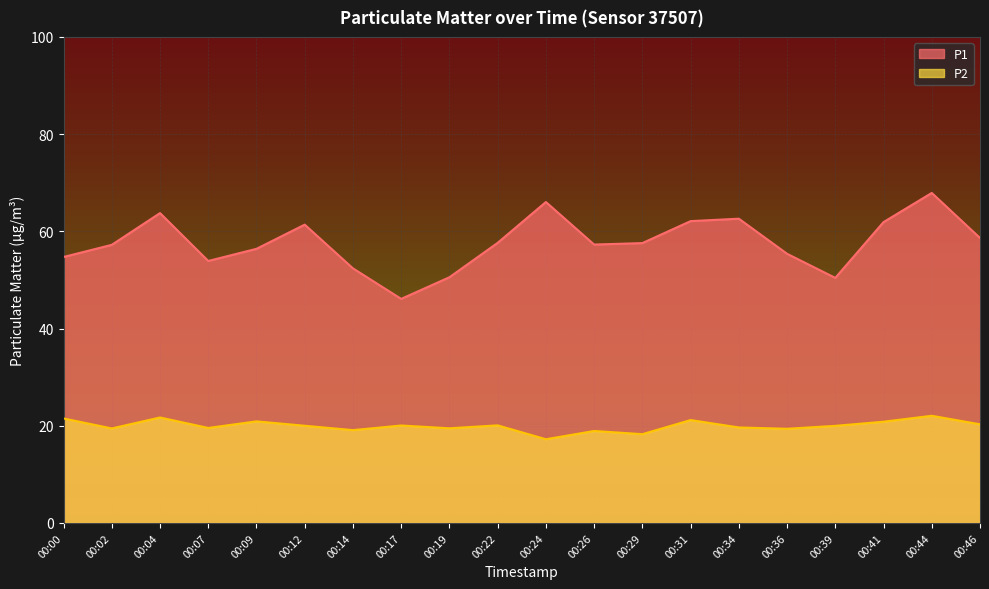

What is the value of the P1 point at the 18th from the left?

61.9